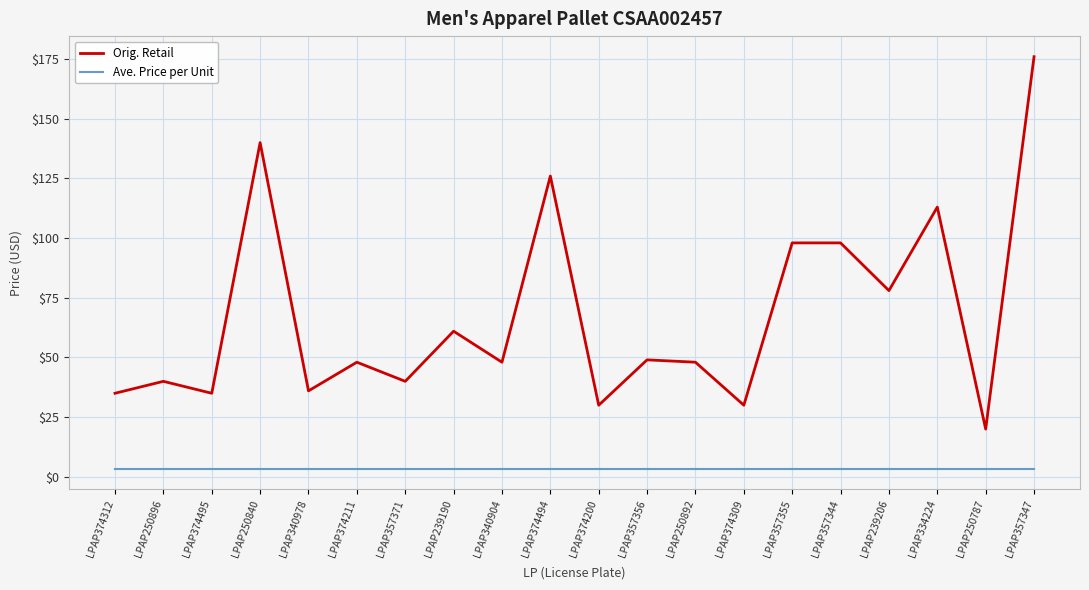

Which series has the largest range (max minus min)?

Orig. Retail